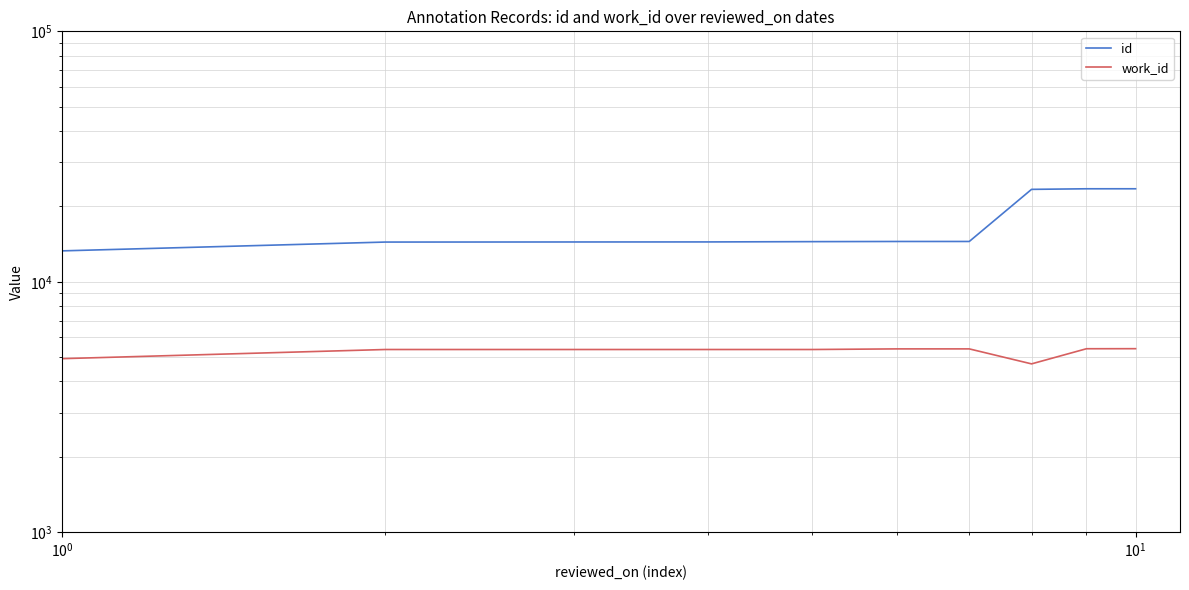

What is the smallest value displayed?

4702